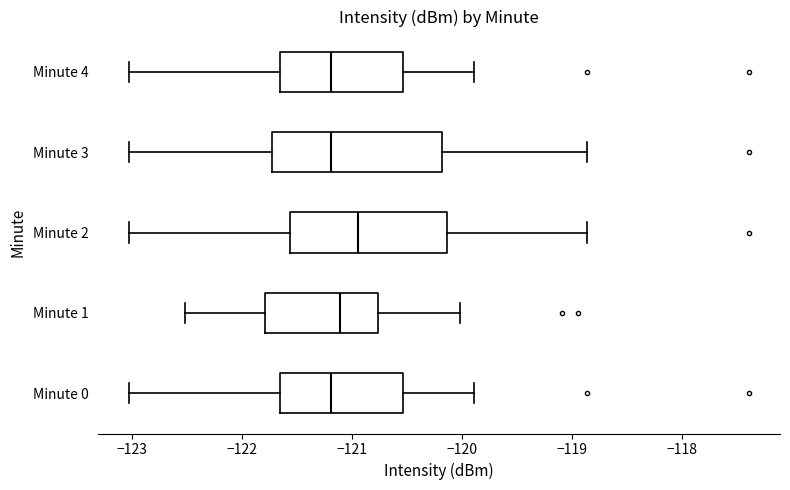

Which box has the furthest to the right median line?

Minute 2